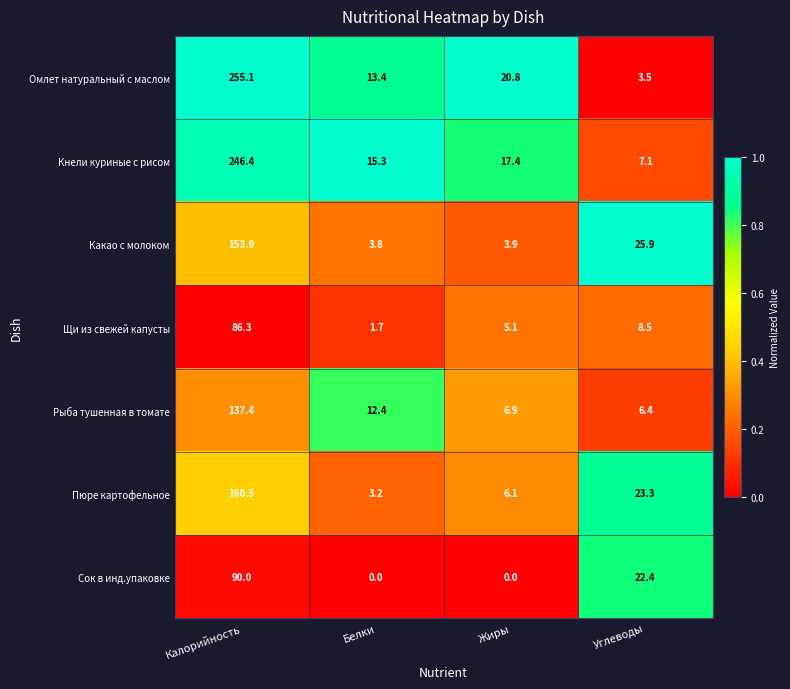

What is the highest value of the Пюре картофельное series?

160.5